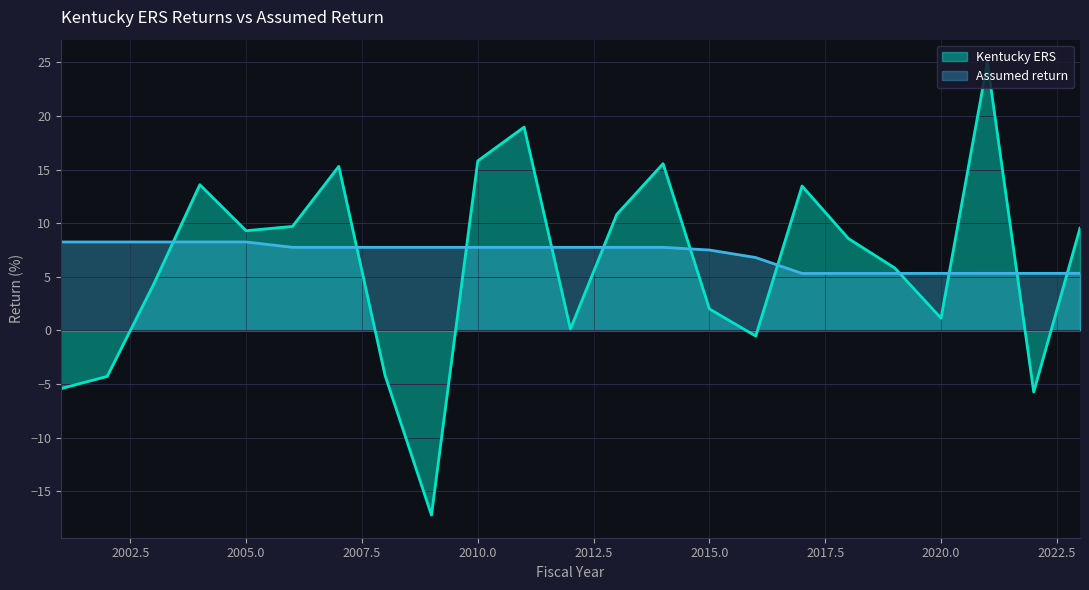

Which series has the largest range (max minus min)?

Kentucky ERS